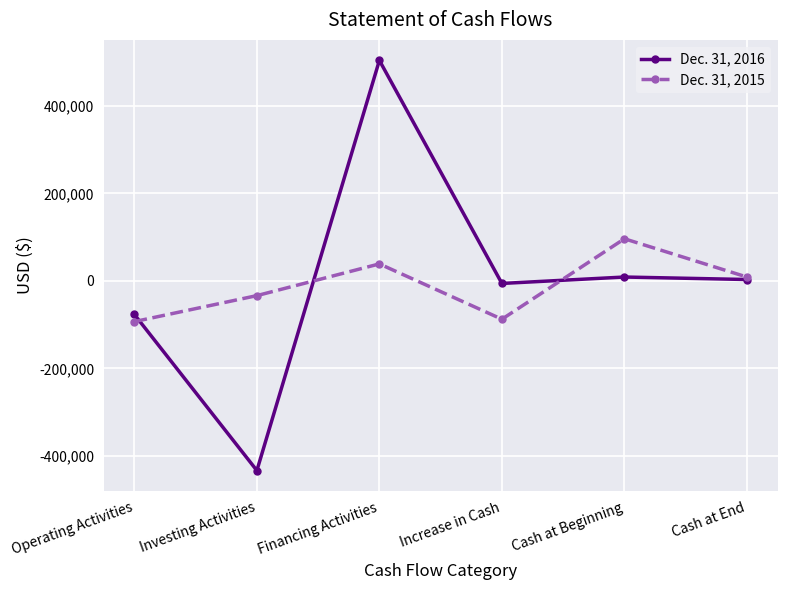

Which category has the lowest value across all series?

Investing Activities